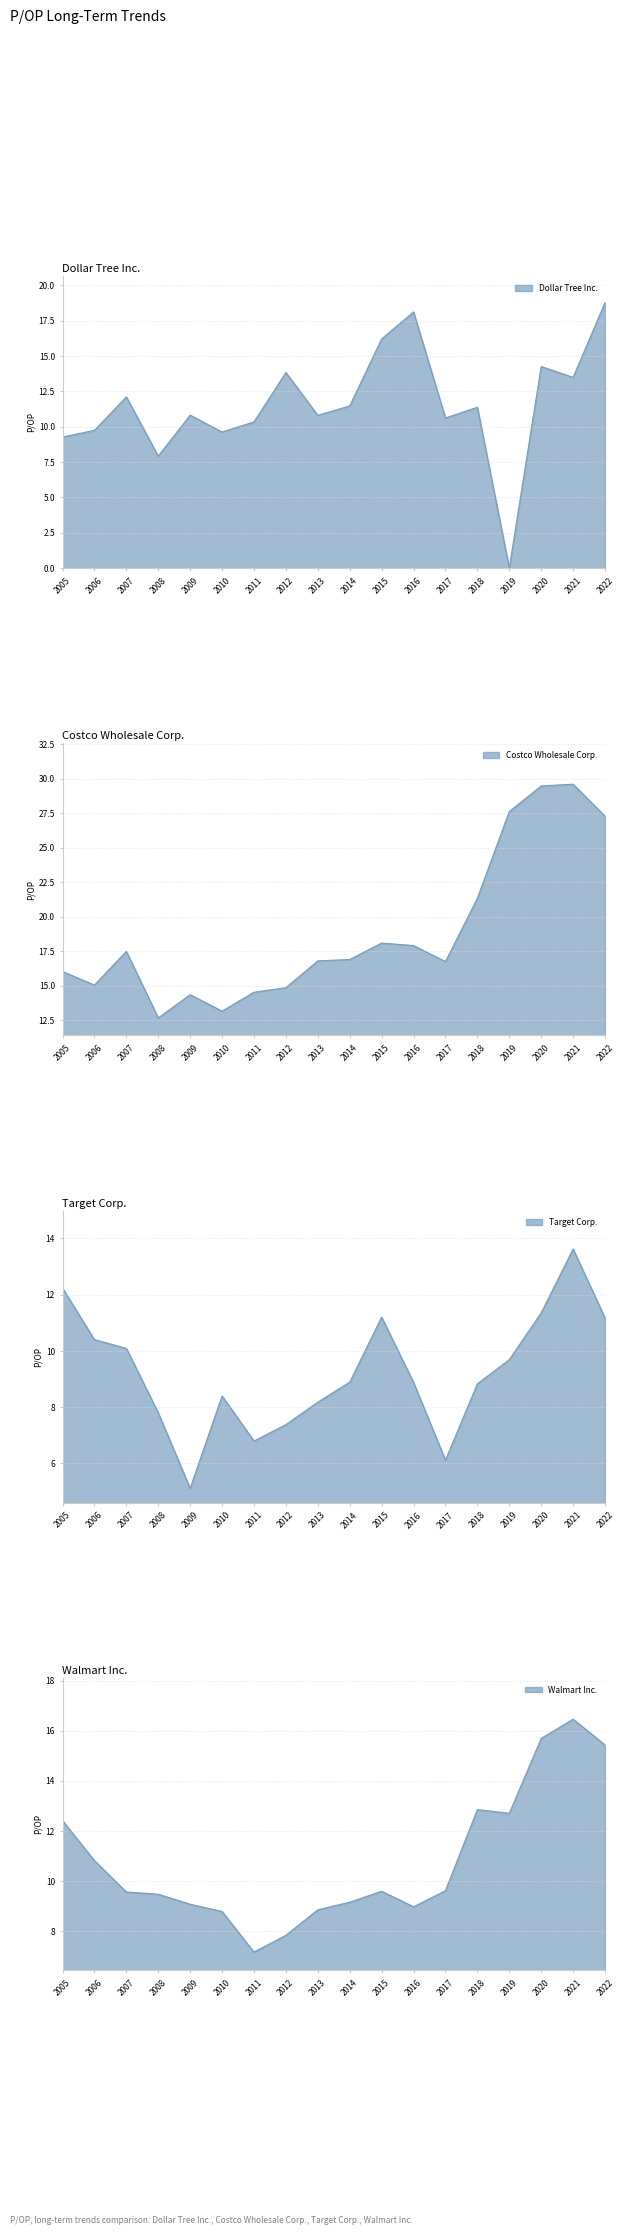

What are all the series names shown in the legend?

Dollar Tree Inc., Costco Wholesale Corp., Target Corp., Walmart Inc.